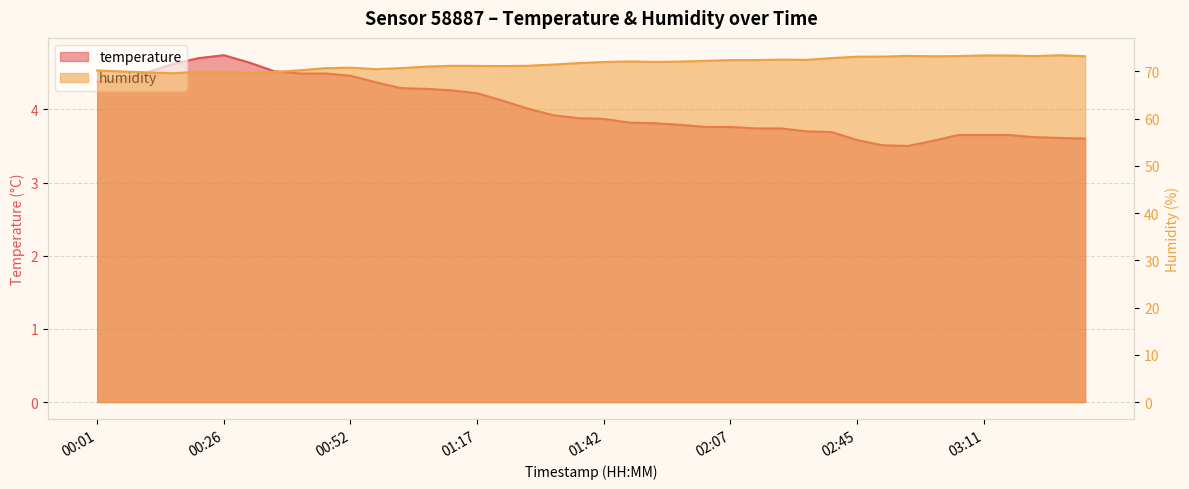

Which category has the lowest value in the temperature series?

02:55